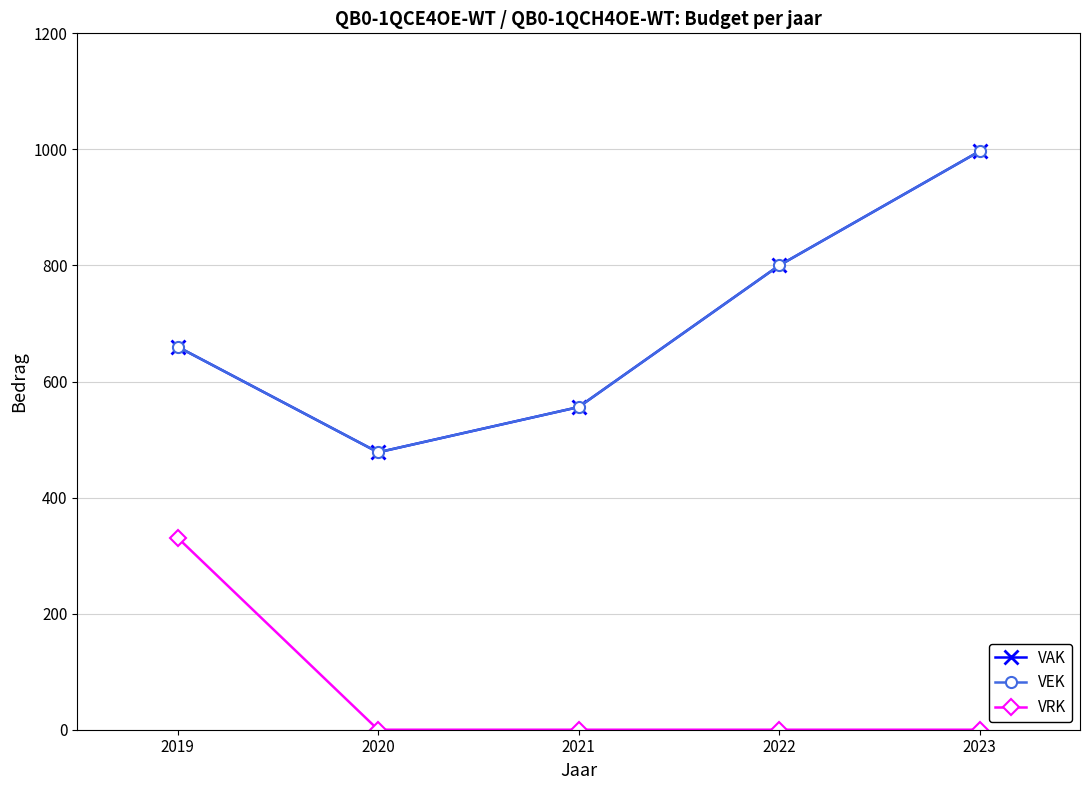

Does the chart have visible grid lines?

Yes